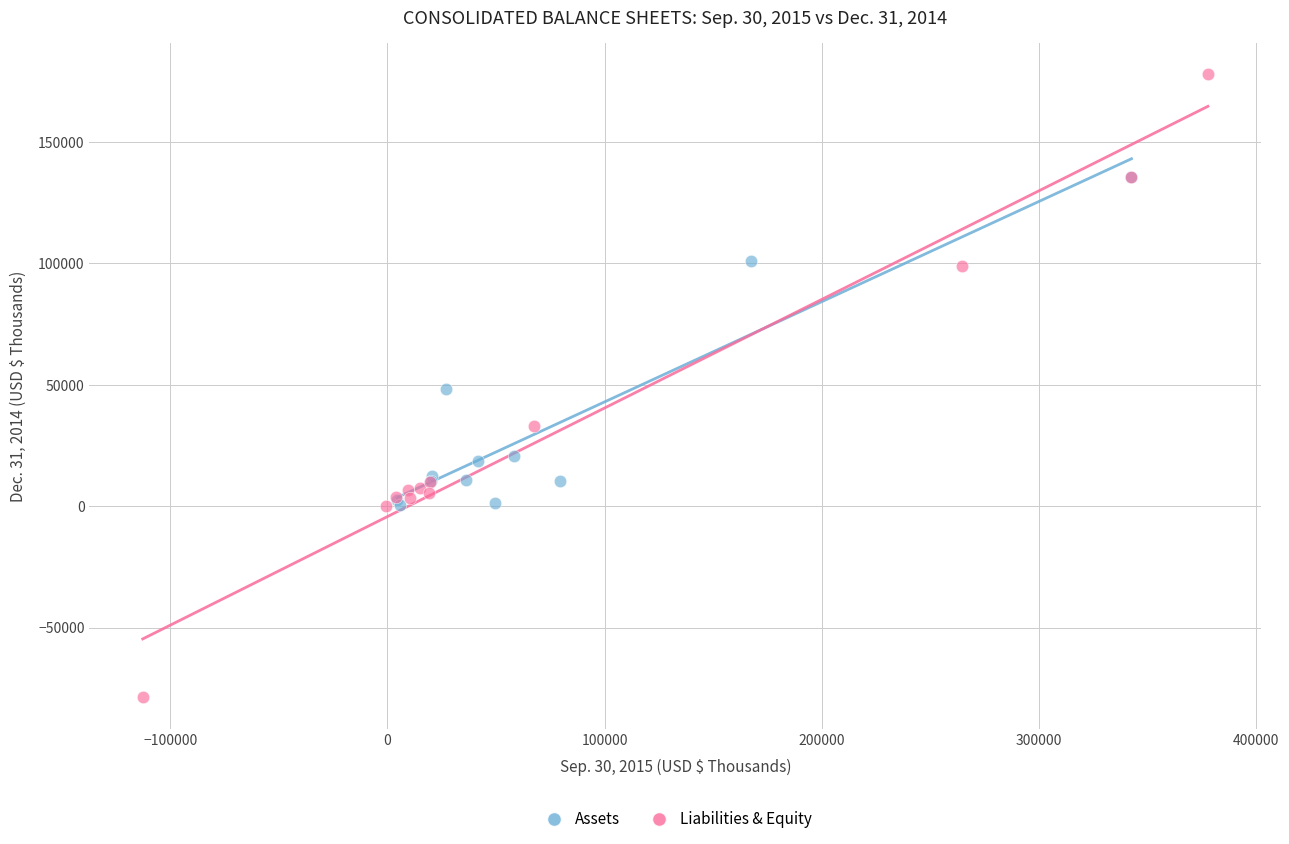

Which series reaches the maximum Y coordinate?

Liabilities & Equity